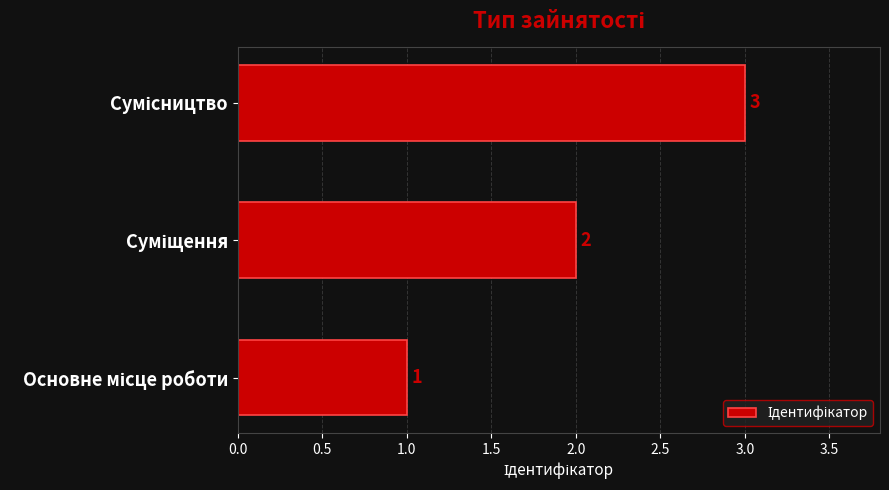

Count the values in the range 1 to 3.

3